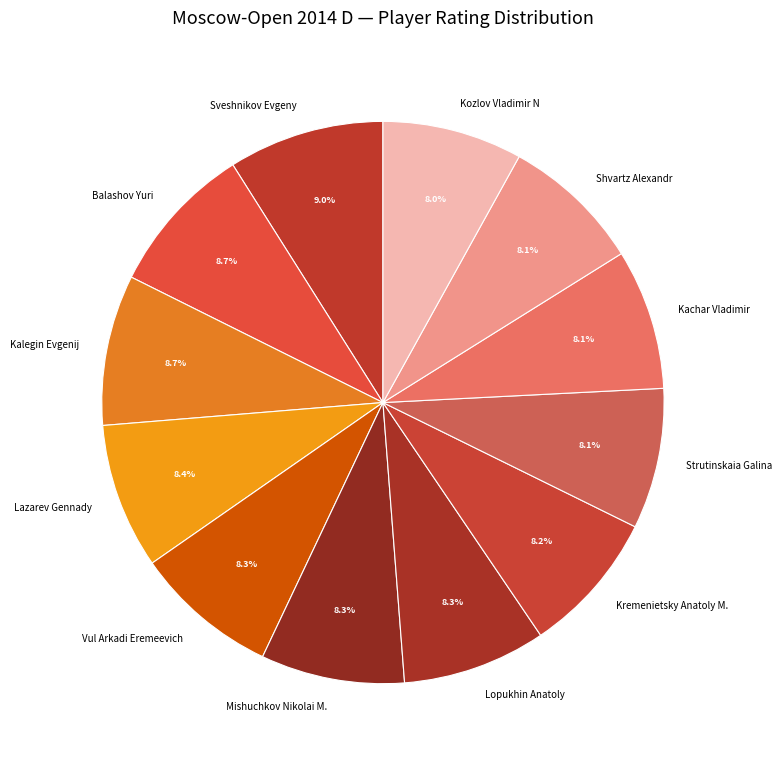

To the nearest percent, what is the combined percentage of Mishuchkov Nikolai M. and Kachar Vladimir?

16%